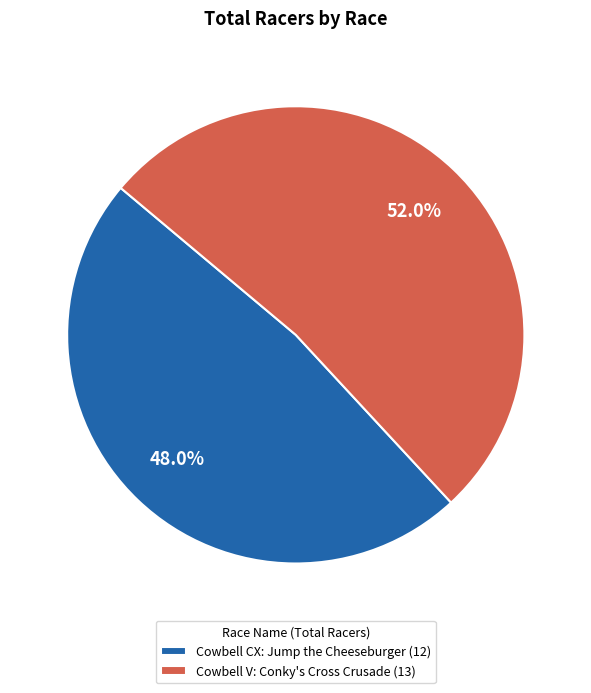

To the nearest percent, what portion does Cowbell V: Conky's Cross Crusade represent?

52%